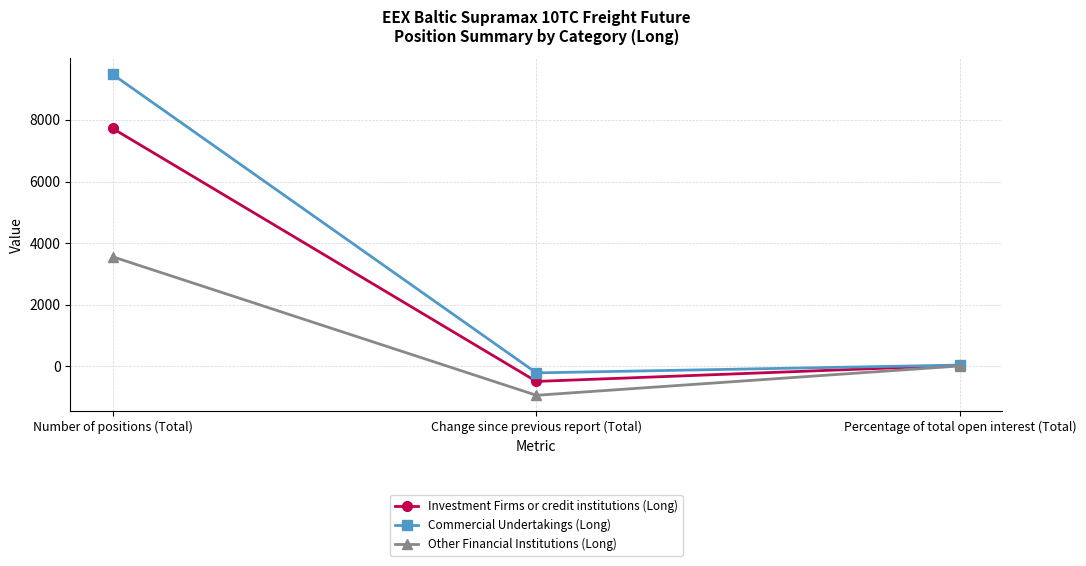

Rank the series by their maximum value, from highest to lowest.

Commercial Undertakings (Long), Investment Firms or credit institutions (Long), Other Financial Institutions (Long)